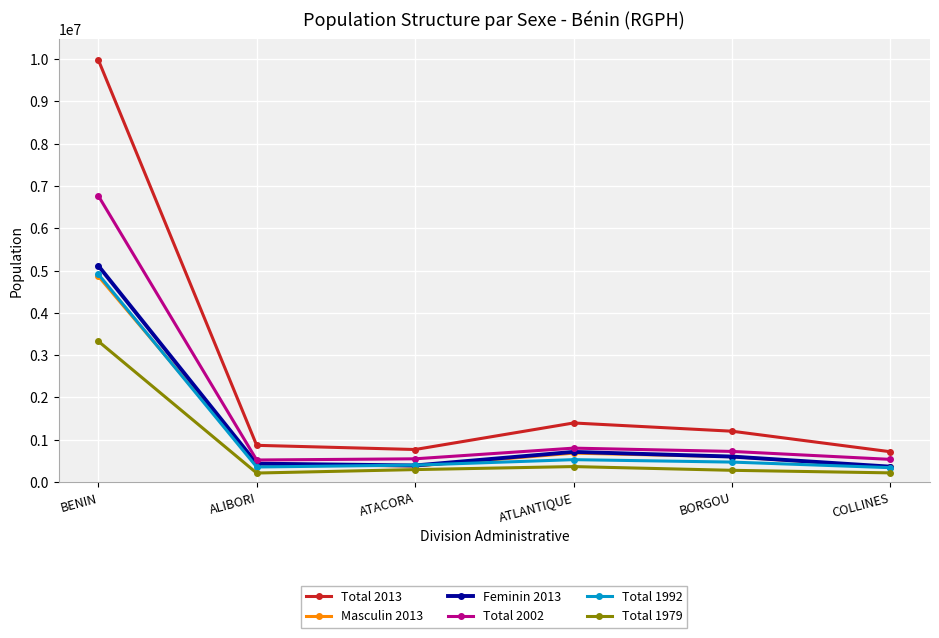

True or false: Total 1979 and Total 2013 intersect in this chart.

False